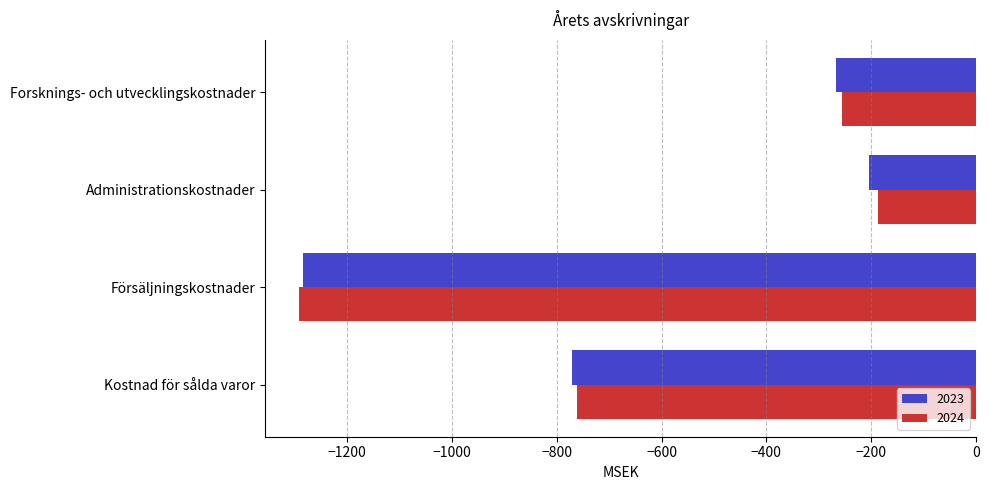

List the labels in order of 2024 value, largest first.

Administrationskostnader, Forsknings- och utvecklingskostnader, Kostnad för sålda varor, Försäljningskostnader